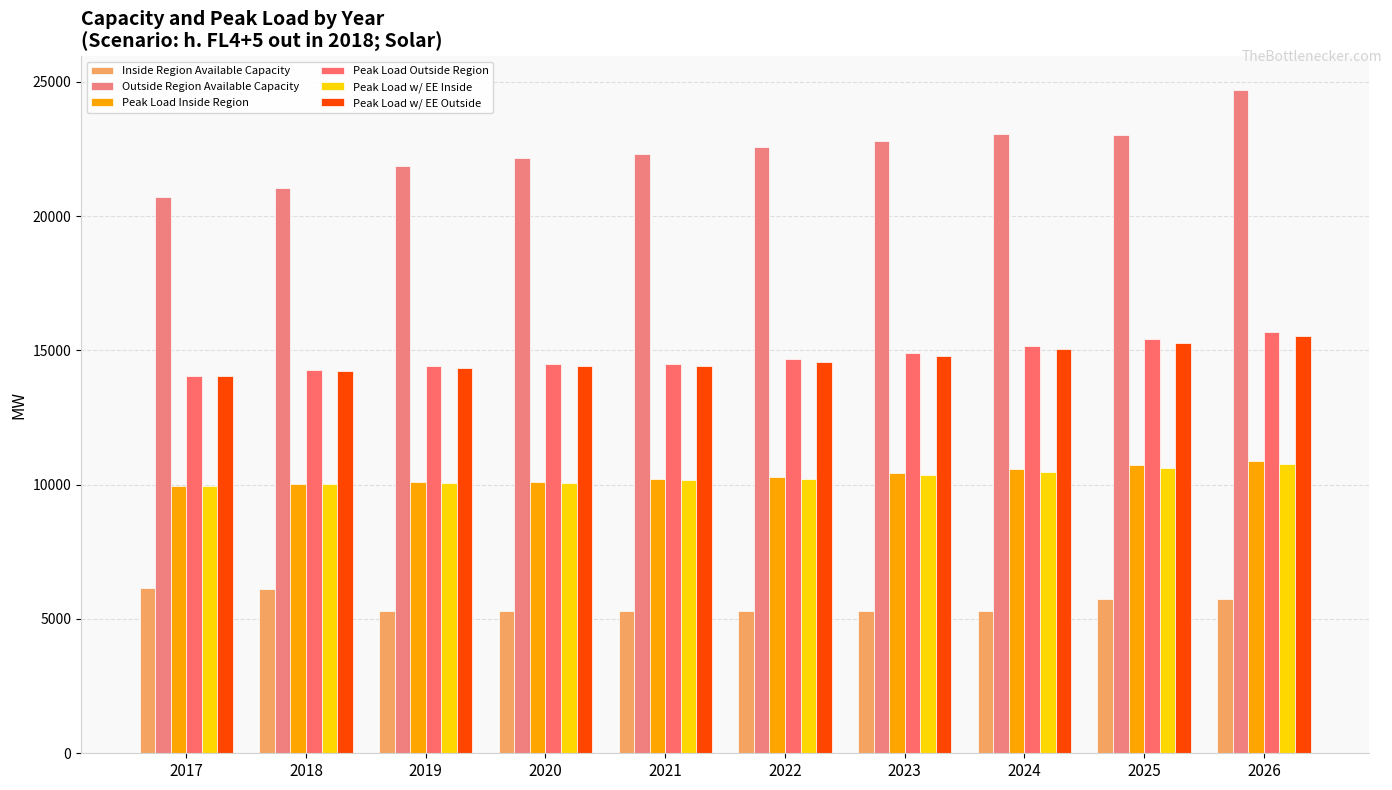

What are all the series names shown in the legend?

Inside Region Available Capacity, Outside Region Available Capacity, Peak Load Inside Region, Peak Load Outside Region, Peak Load w/ EE Inside, Peak Load w/ EE Outside